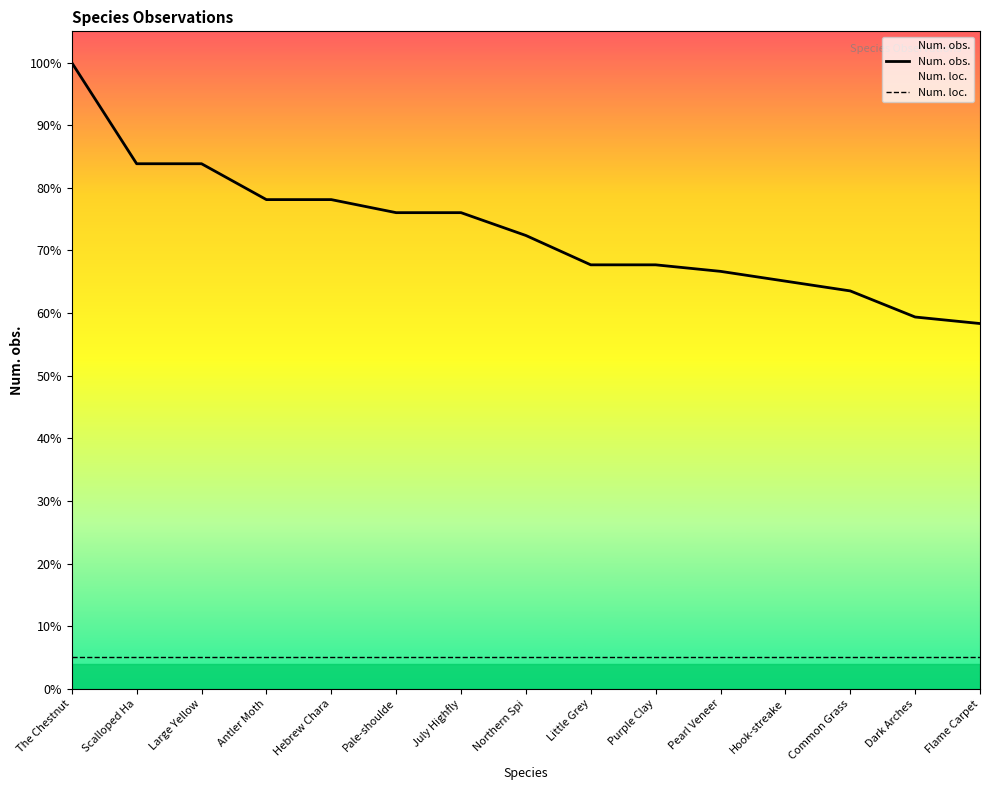

Reading right to left, what are all the values shown in this chart?

Num. obs.: 112.0	114.0	122.0	125.0	128.0	130.0	130.0	139.0	146.0	146.0	150.0	150.0	161.0	161.0	192.0
Num. loc.: 9.6	9.6	9.6	9.6	9.6	9.6	9.6	9.6	9.6	9.6	9.6	9.6	9.6	9.6	9.6